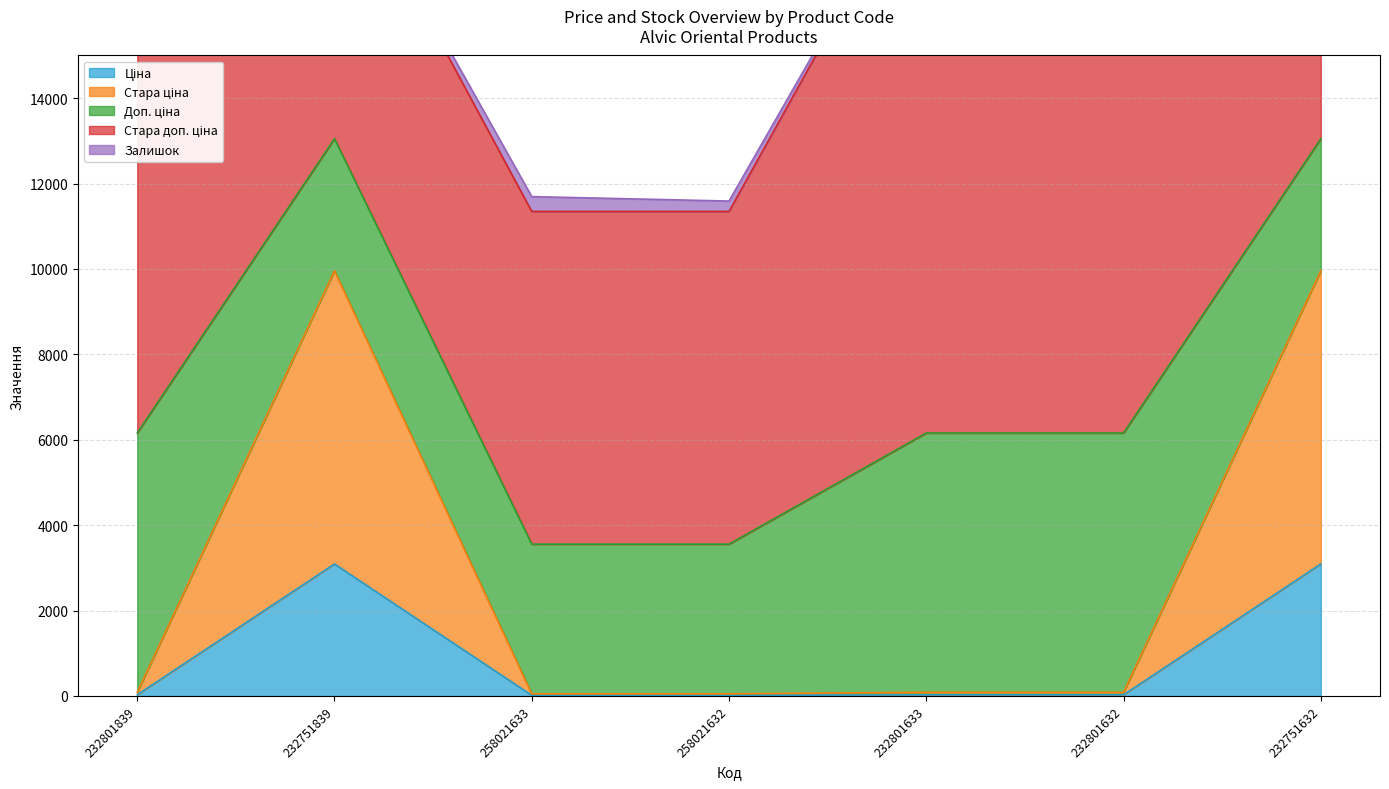

After their last crossing, which series has the higher values: Залишок or Ціна?

Ціна